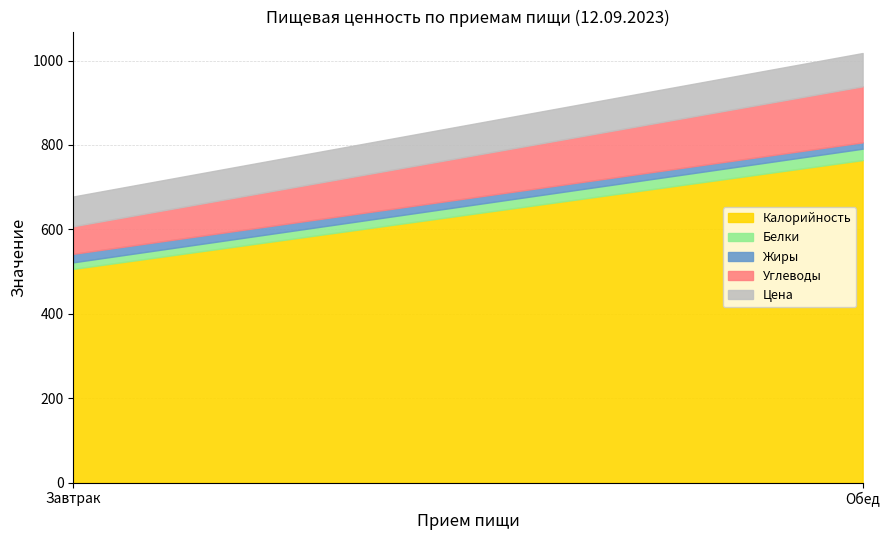

Which series changed the most between Завтрак and Обед?

Калорийность